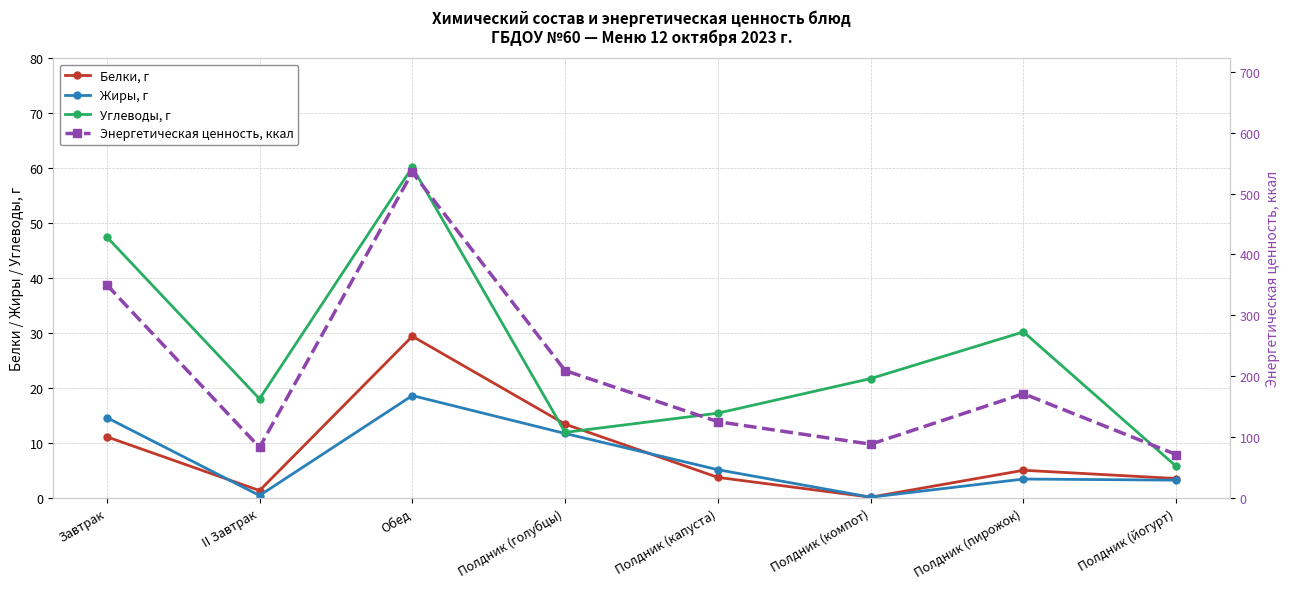

True or false: Жиры, г and Белки, г cross at least once.

True